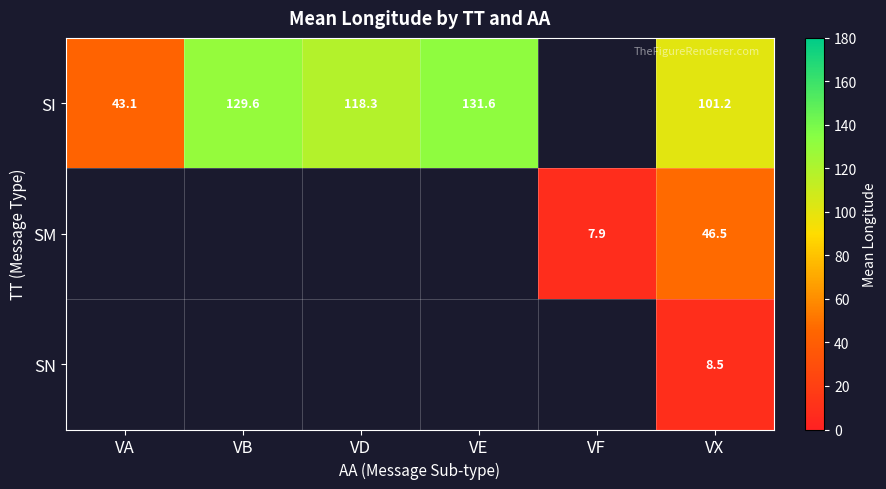

At how many categories does at least one series exceed 14?

5